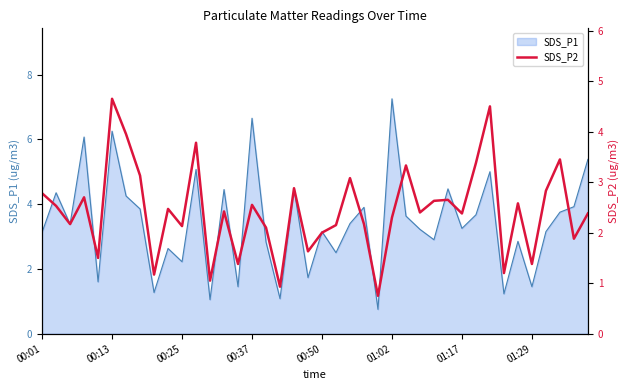

What is the value of the 15th point from the left?

1.4